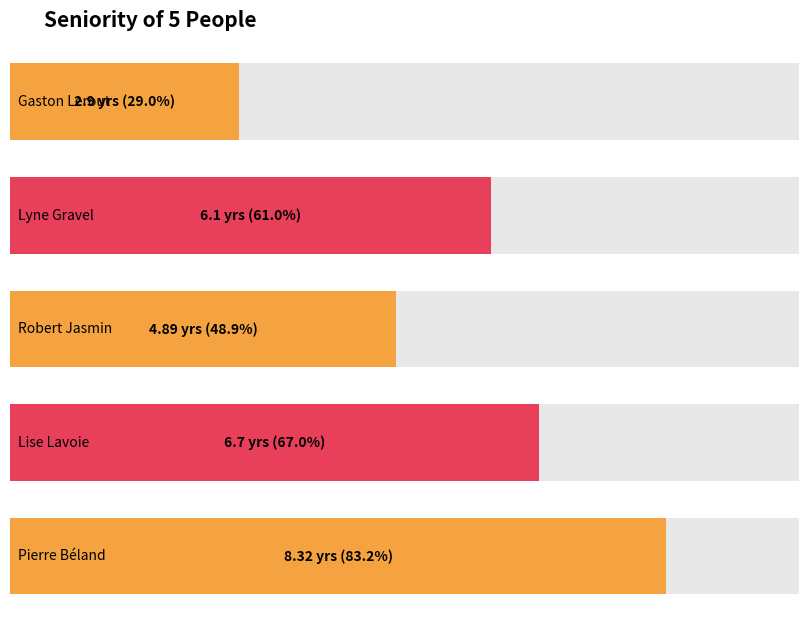

The value at Gaston Lerout is 2.9. True or false?

True